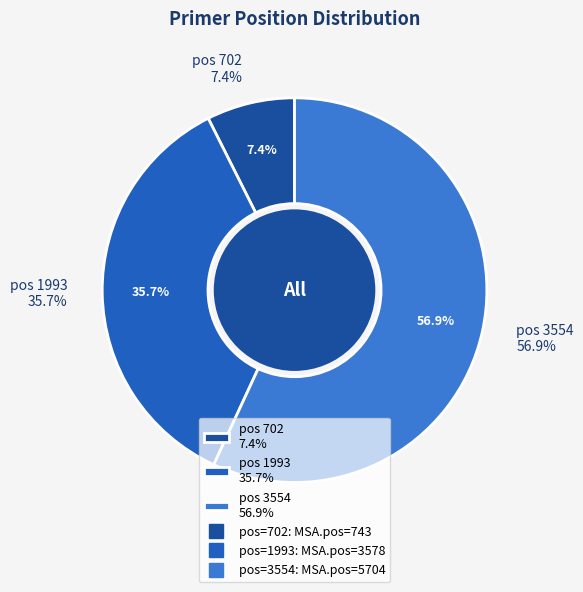

Count the number of slices in the pie.

3